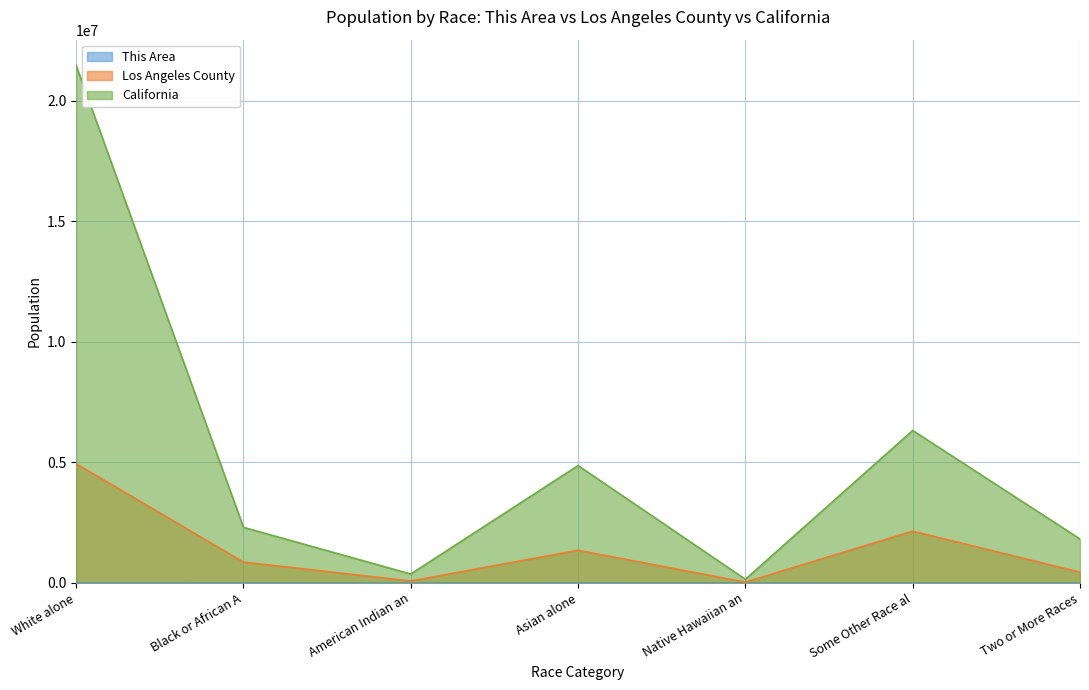

At White alone, list the series in order from largest to smallest.

California, Los Angeles County, This Area